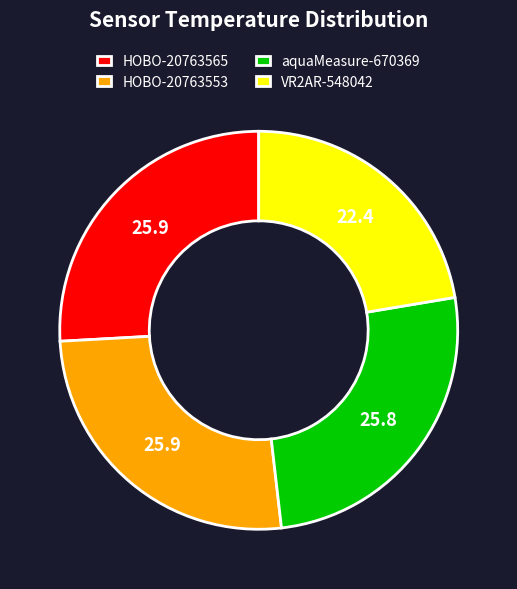

Is there a majority slice in this chart?

No